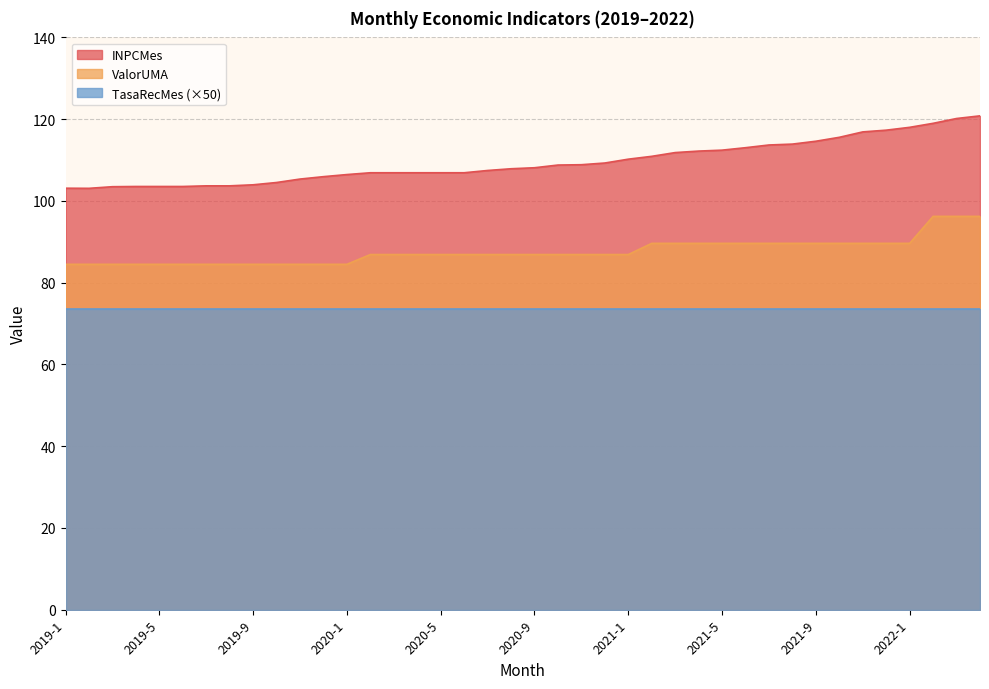

Between 2019-3 and 2021-2, which is larger?

2021-2